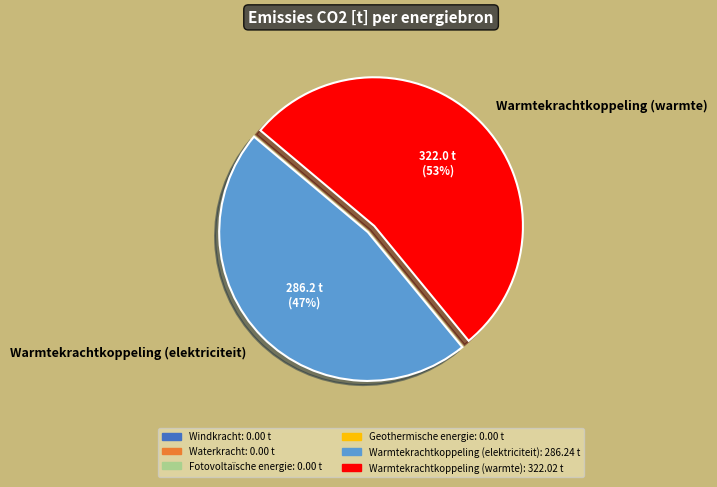

To the nearest percent, what percentage of the pie is Warmtekrachtkoppeling (warmte)?

53%